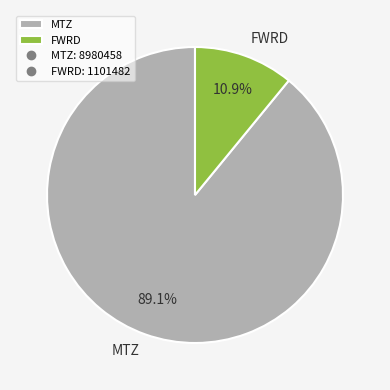

Is there any slice that represents more than half of the pie?

Yes